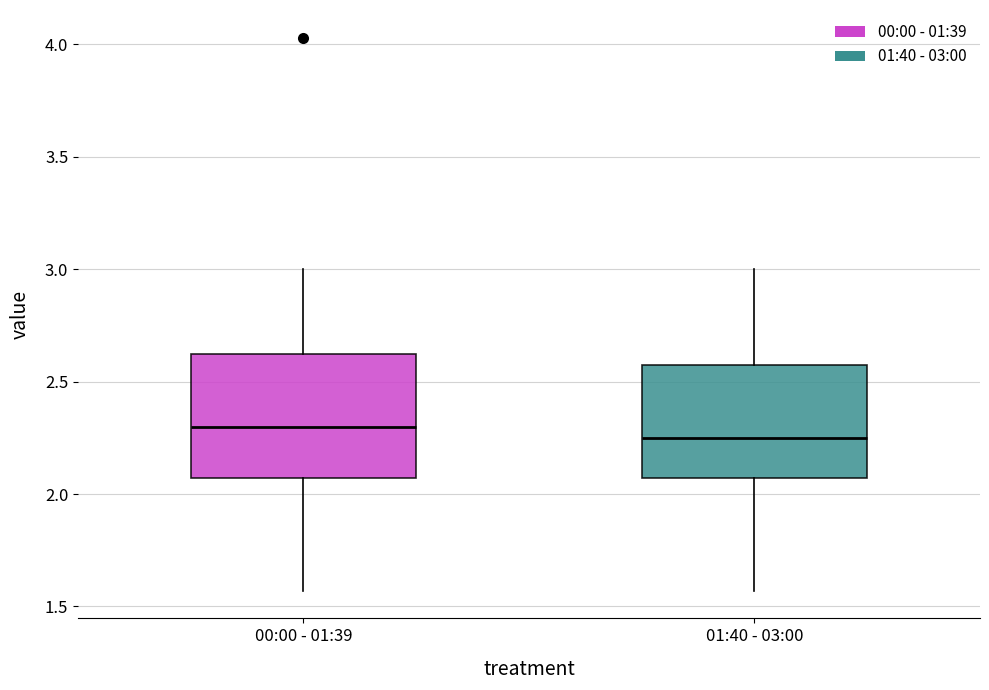

Where does the lower whisker of the box for 00:00 - 01:39 end on the y-axis? The values are not printed on the chart, so give them approximately, as read against the axis.

1.55